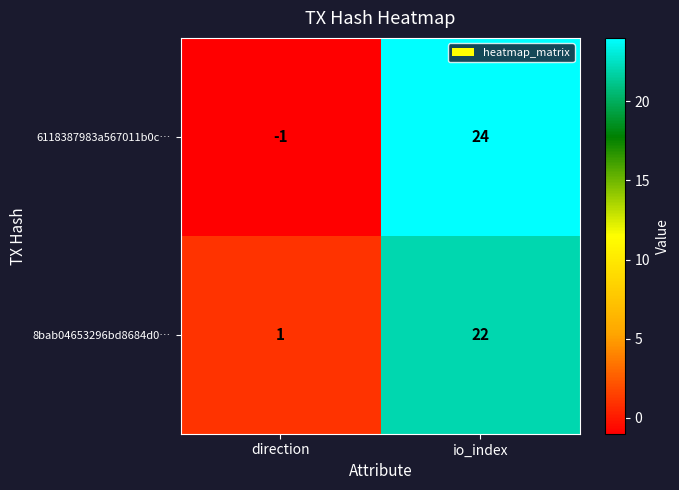

What is the sum of all 8bab04653296bd8684d0… values?

23